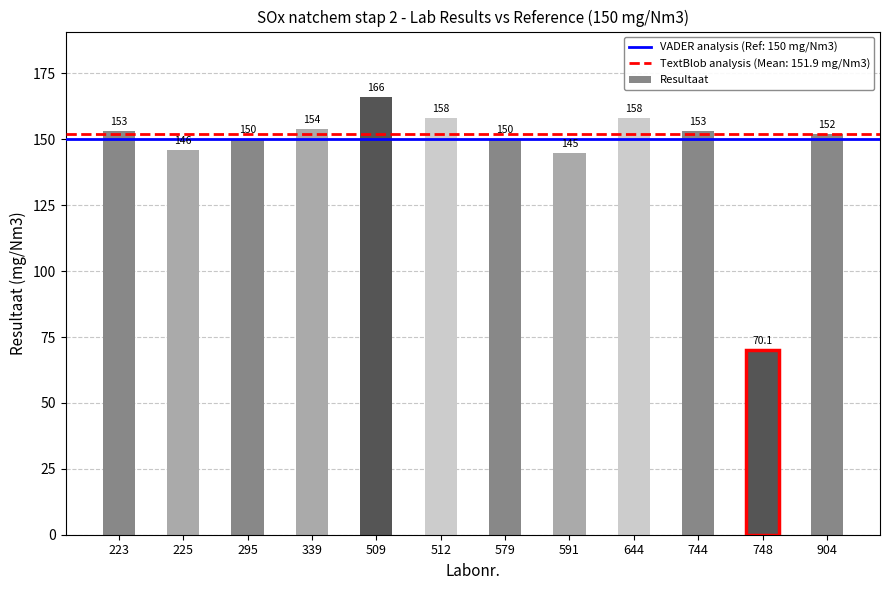

Read the value at 904.

152.0